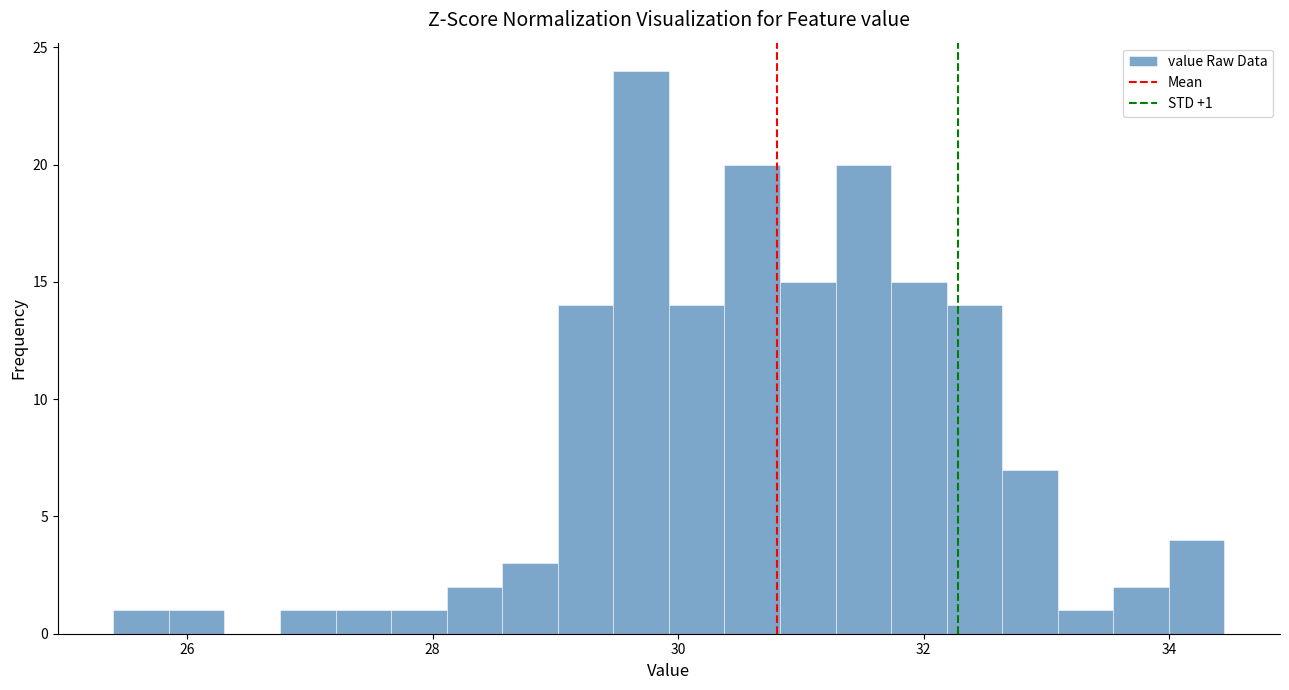

Around what value on the x-axis is the tallest bar? Give the approximate position of its centre, as read against the axis.

29.6